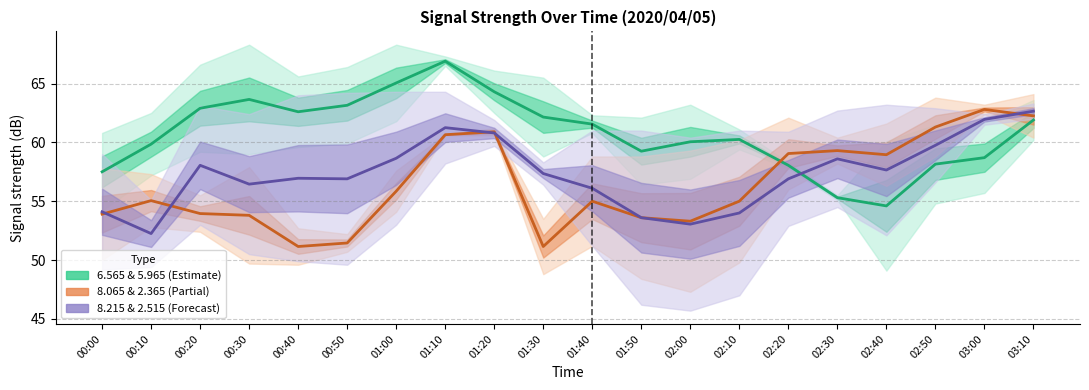

Reading left to right, list all the values displayed in this chart.

6.565 & 5.965 (Estimate): 00:00=57.5	00:10=59.9	00:20=62.9	00:30=63.6	00:40=62.6	00:50=63.2	01:00=65.0	01:10=66.9	01:20=64.3	01:30=62.1	01:40=61.5	01:50=59.2	02:00=60.0	02:10=60.2	02:20=58.0	02:30=55.3	02:40=54.6	02:50=58.1	03:00=58.7	03:10=61.9
8.065 & 2.365 (Partial): 00:00=53.9	00:10=55.0	00:20=54.0	00:30=53.8	00:40=51.2	00:50=51.5	01:00=55.9	01:10=60.7	01:20=60.9	01:30=51.1	01:40=55.0	01:50=53.6	02:00=53.3	02:10=55.0	02:20=59.0	02:30=59.3	02:40=59.0	02:50=61.3	03:00=62.8	03:10=62.2
8.215 & 2.515 (Forecast): 00:00=54.1	00:10=52.2	00:20=58.0	00:30=56.5	00:40=57.0	00:50=56.9	01:00=58.6	01:10=61.2	01:20=60.8	01:30=57.3	01:40=56.1	01:50=53.6	02:00=53.0	02:10=54.0	02:20=56.9	02:30=58.6	02:40=57.7	02:50=59.8	03:00=62.0	03:10=62.6